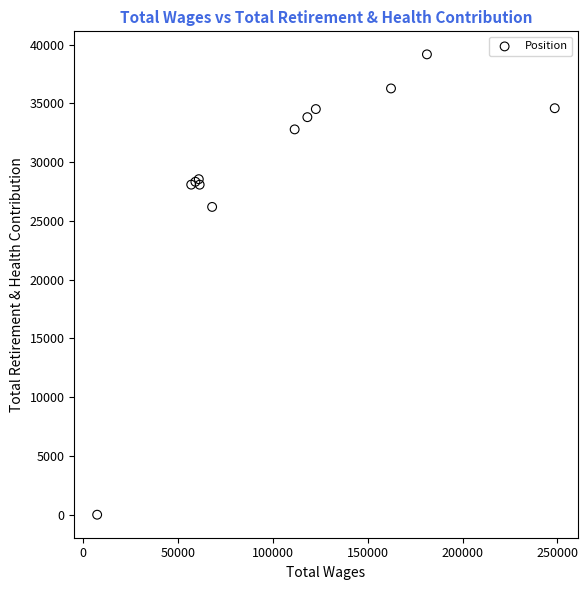

What Y value in the scatter plot is closest to 19589?

26195